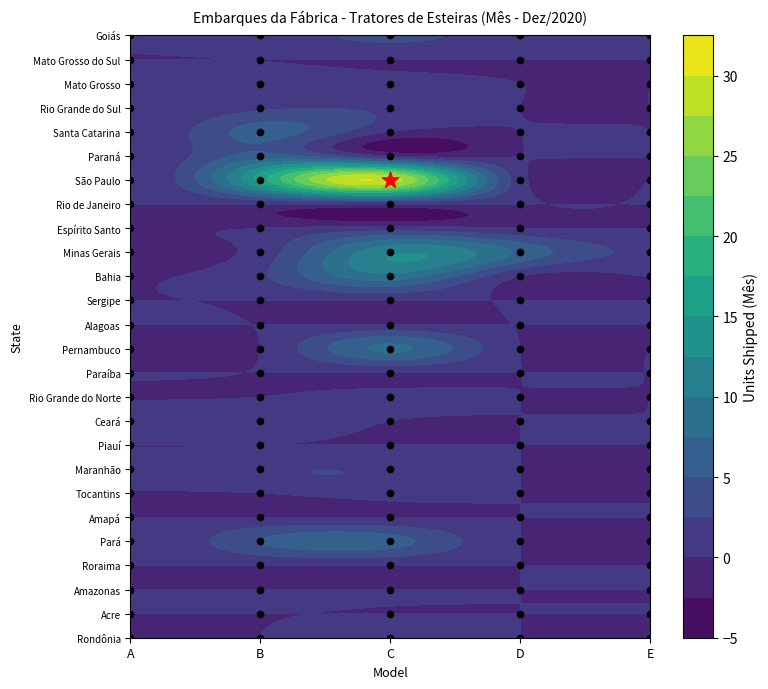

Is it true that Bahia equals -4 at 4?

False